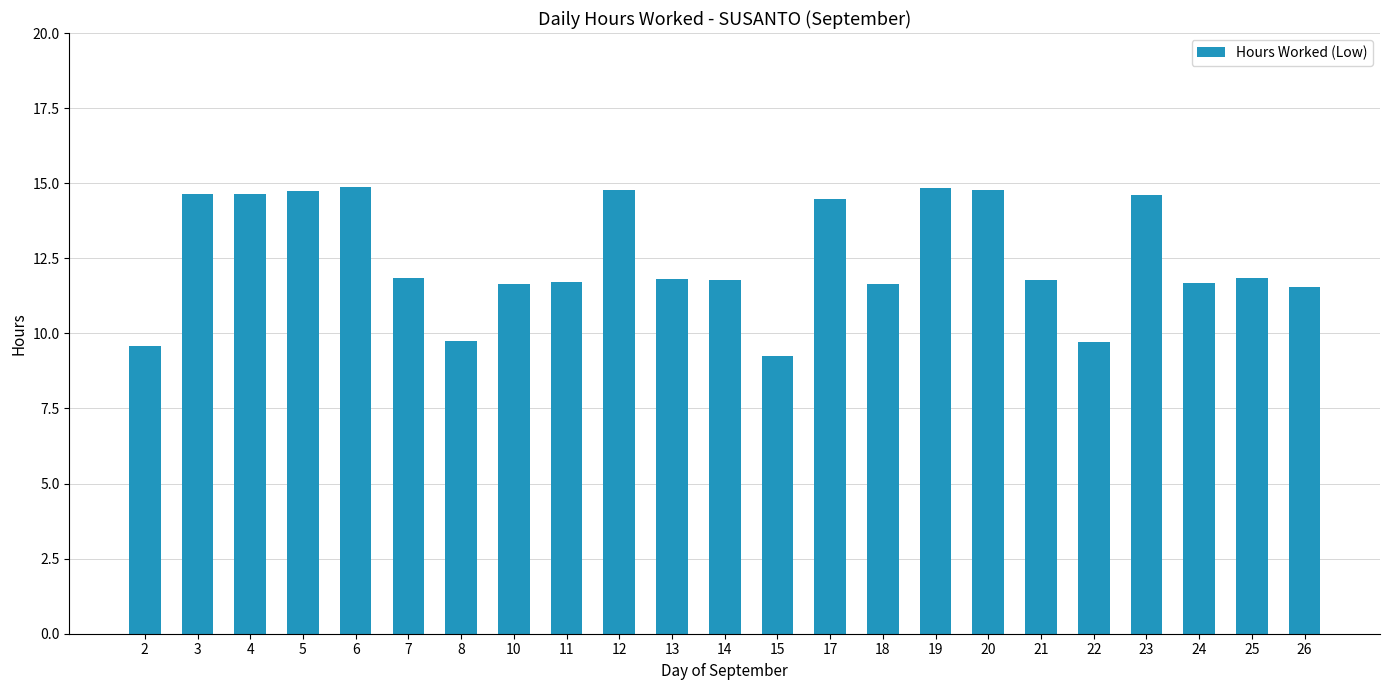

Are the bars grouped side by side (vs. stacked)?

No